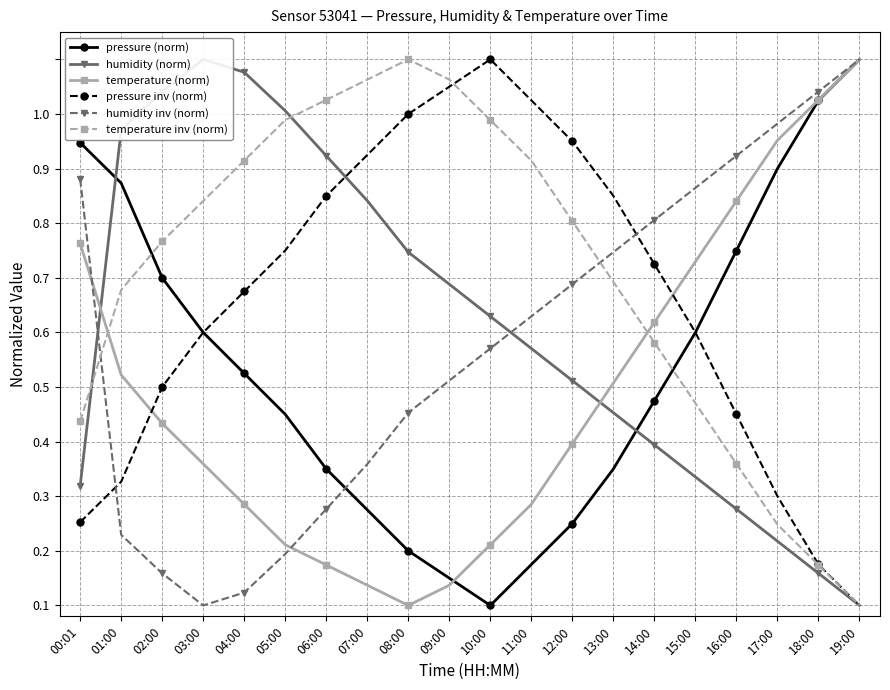

What is the value of the pressure inv (norm) point at the 5th from the left?

0.6